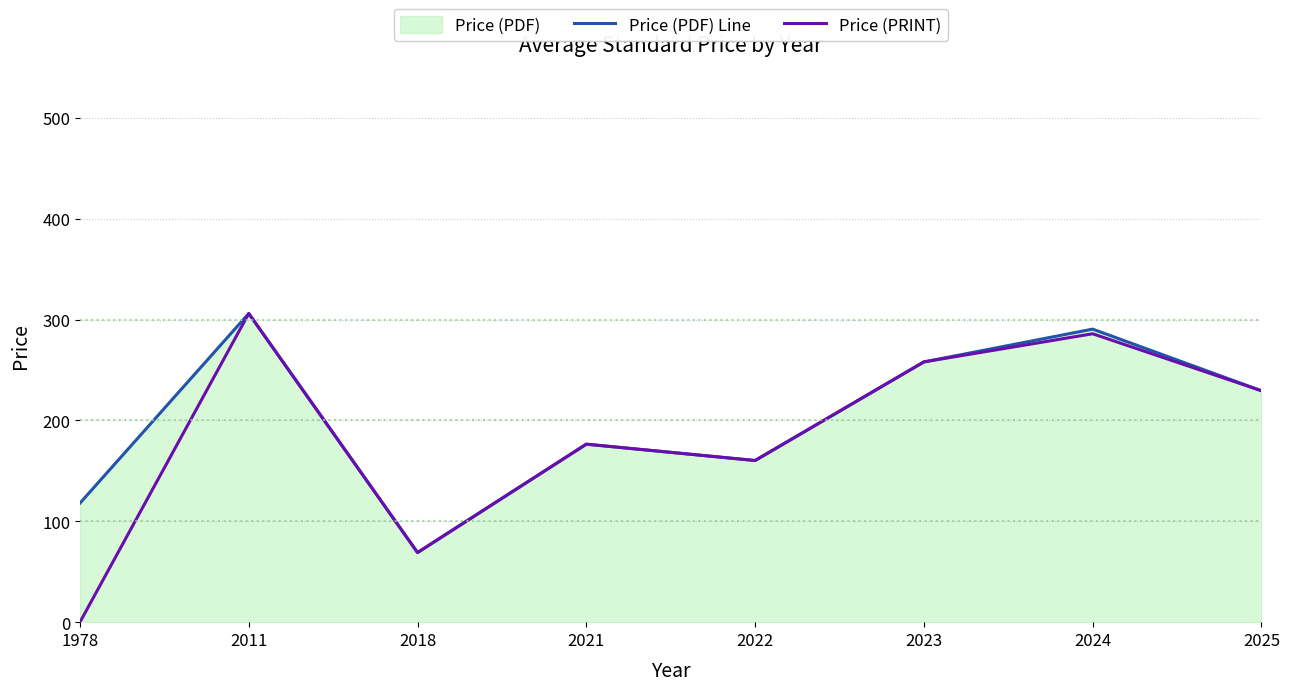

Rank the series by their average value, from highest to lowest.

Price (PDF) Line, Price (PRINT)